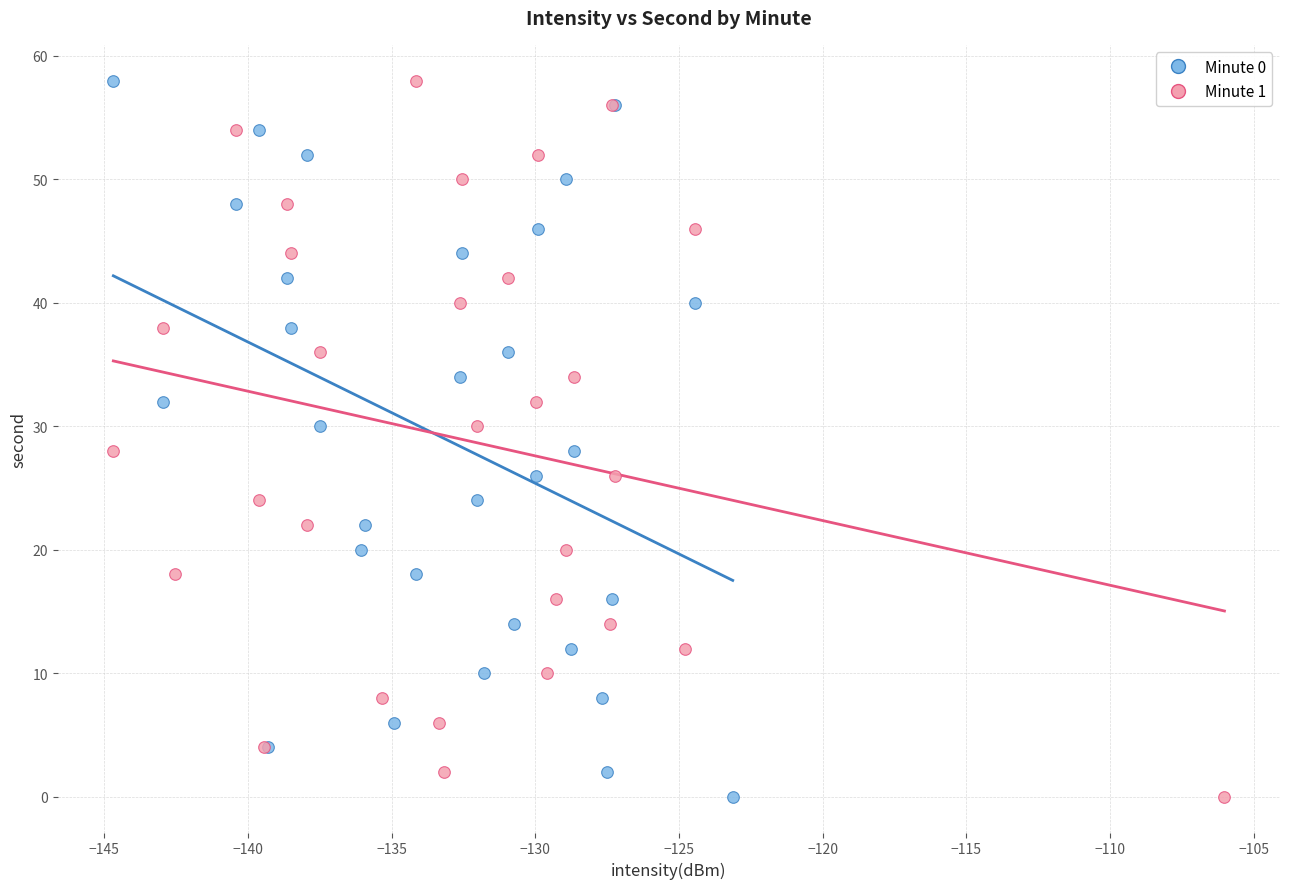

What are all the series names shown in the legend?

Minute 0, Minute 1